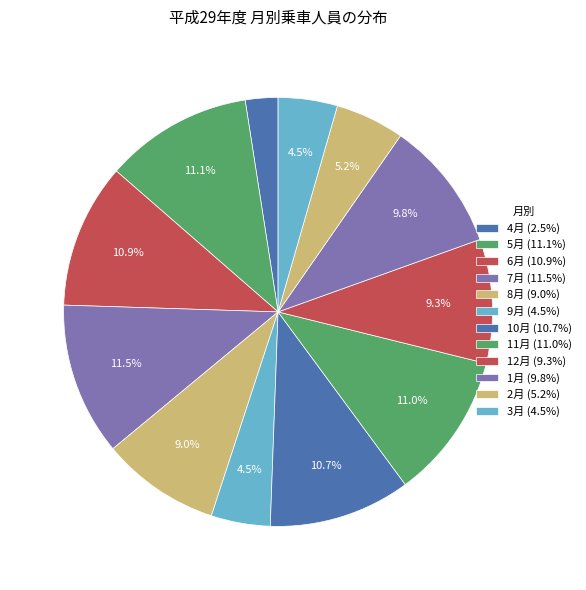

How much of the chart is everything except 11月?

89.0%